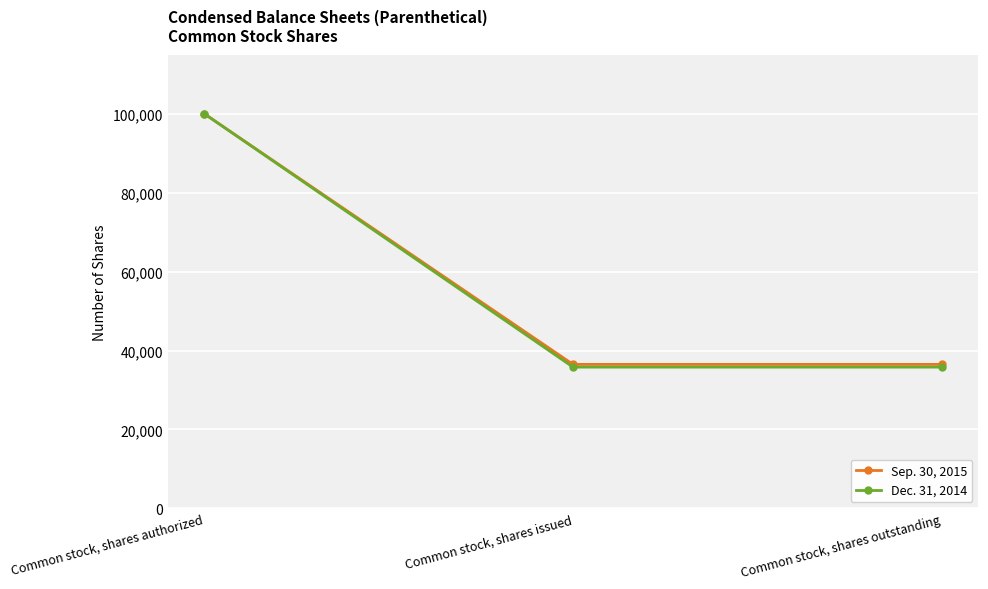

Reading left to right, list all the values displayed in this chart.

Sep. 30, 2015: Common stock, shares authorized=100000	Common stock, shares issued=36496	Common stock, shares outstanding=36496
Dec. 31, 2014: Common stock, shares authorized=100000	Common stock, shares issued=35809	Common stock, shares outstanding=35809